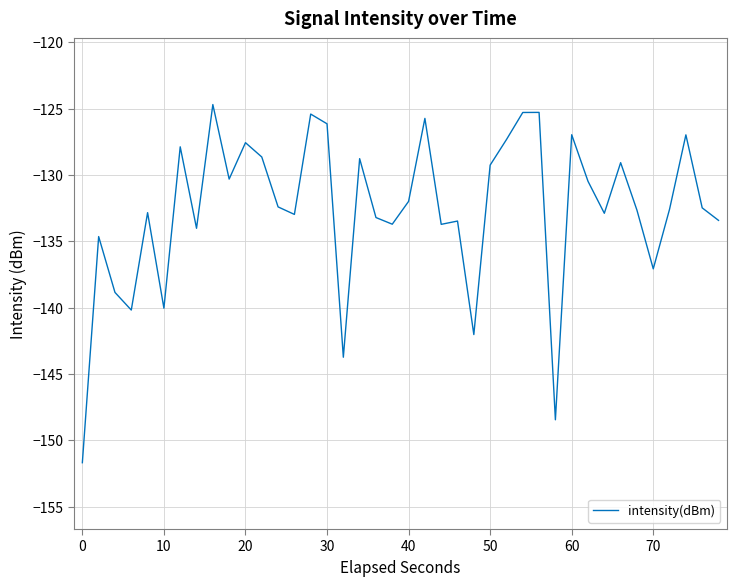

Does the chart display data point markers on the line(s)?

No